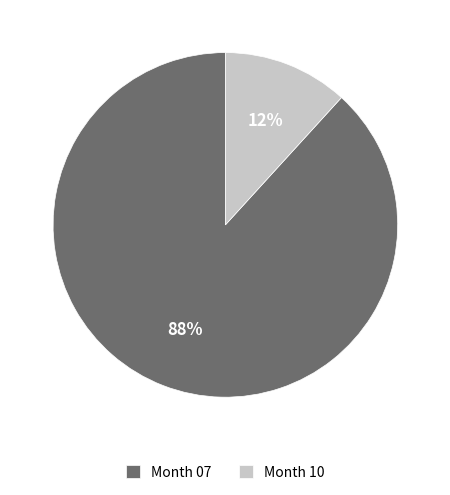

Is there any slice that represents more than half of the pie?

Yes